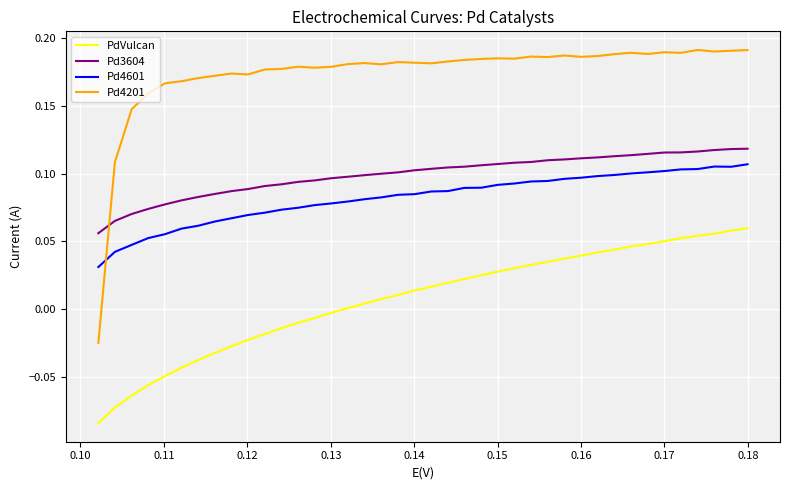

How many lines are shown in the chart?

4